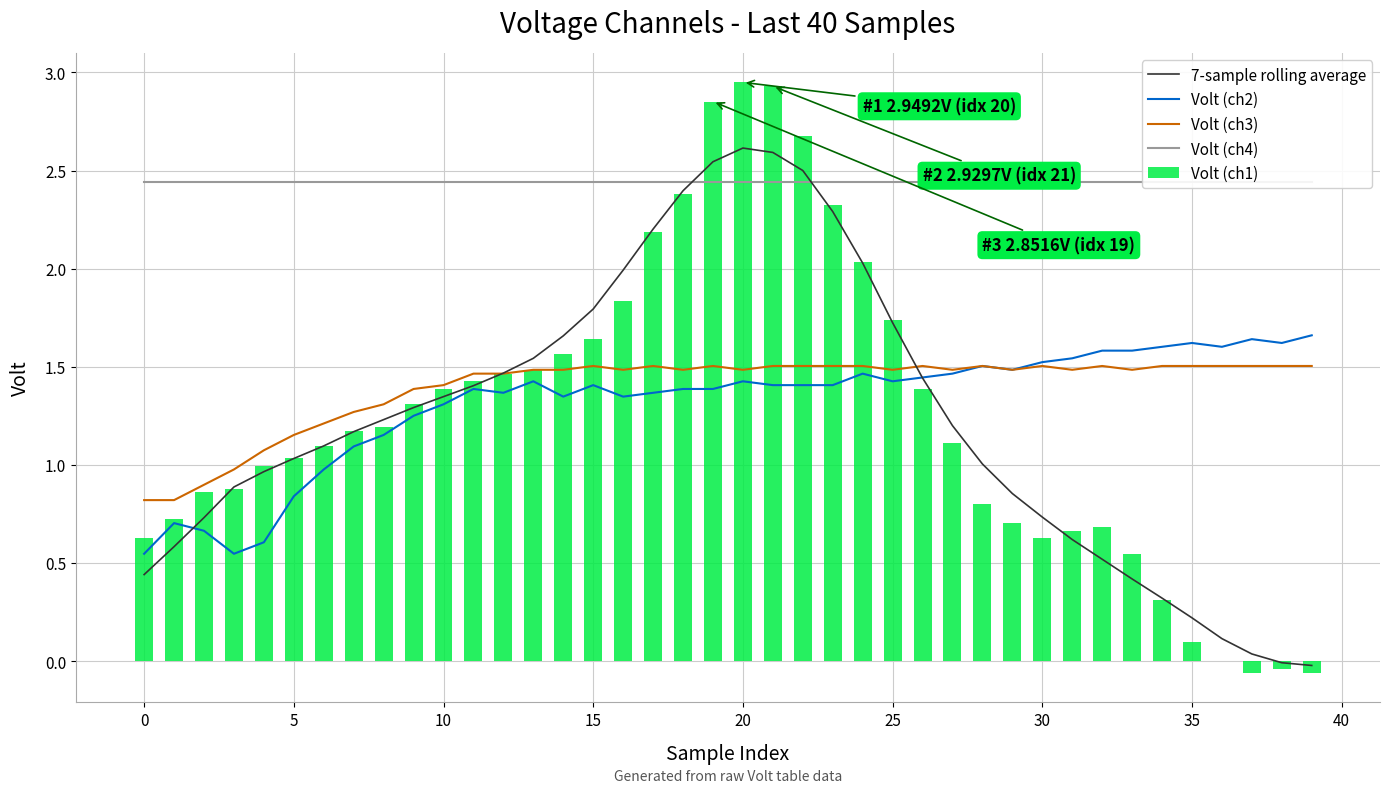

Is it true that Volt (ch4) equals 2.4 at 14?

True